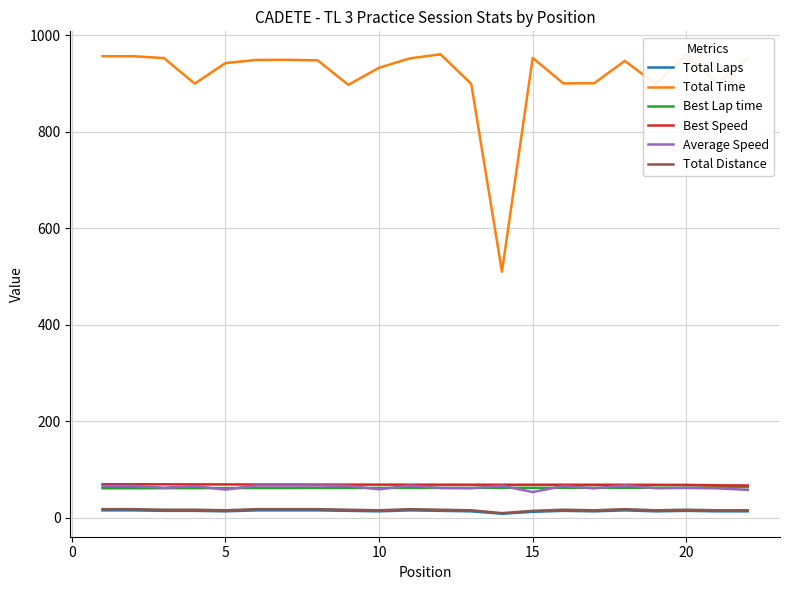

What is the difference between the second highest and minimum values in the Total Distance series?

8.2